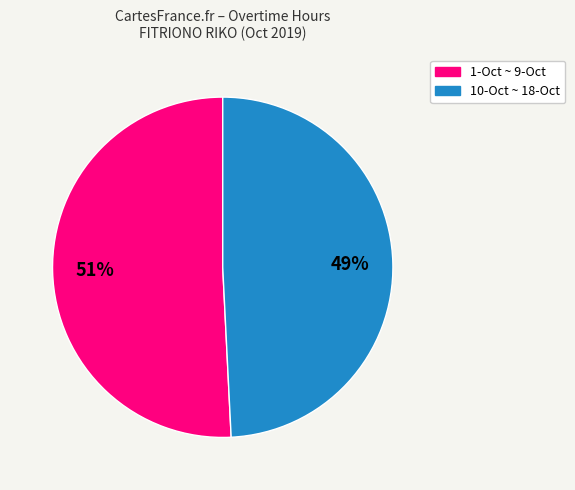

To the nearest percent, what is the average slice percentage?

50%